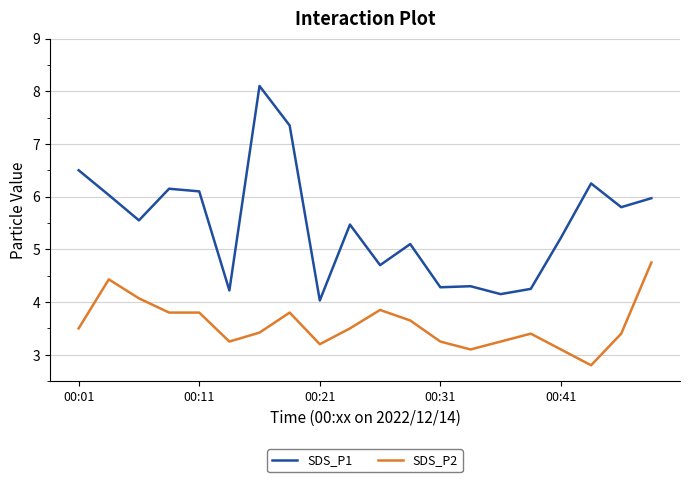

What is the difference between the maximum and minimum values in the SDS_P1 series?

4.1